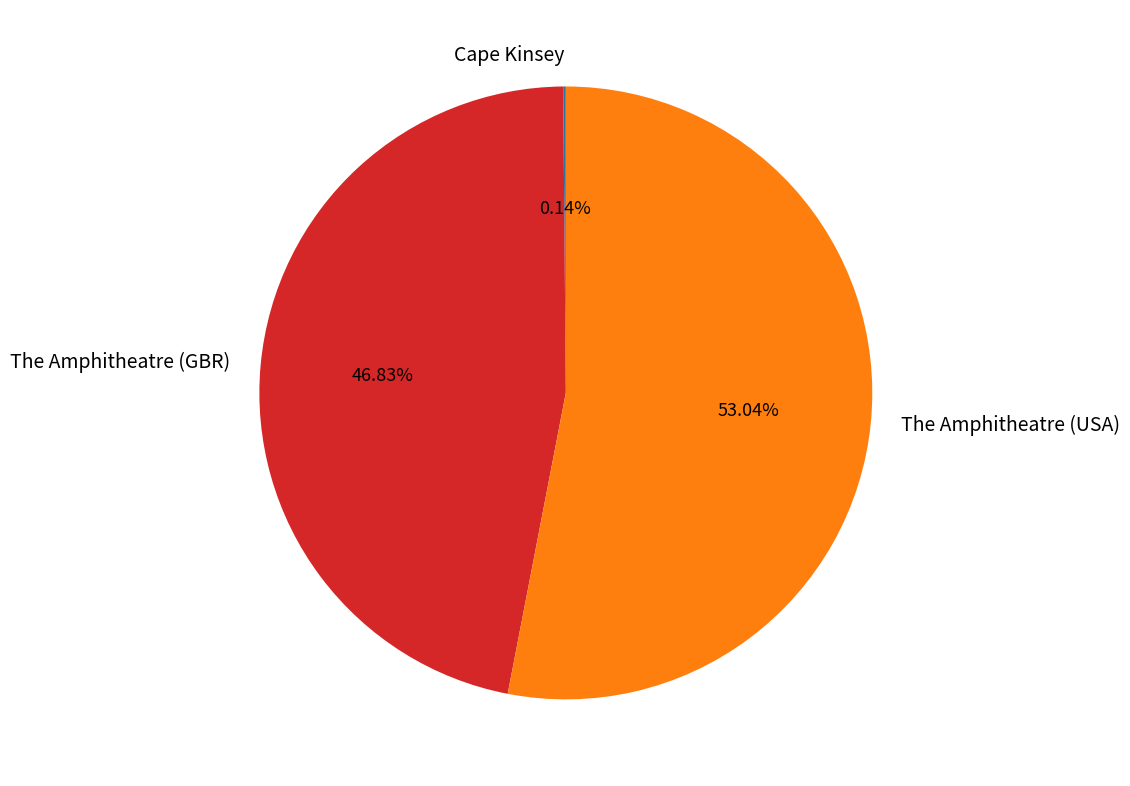

Which category has the biggest portion of the pie?

The Amphitheatre (USA)